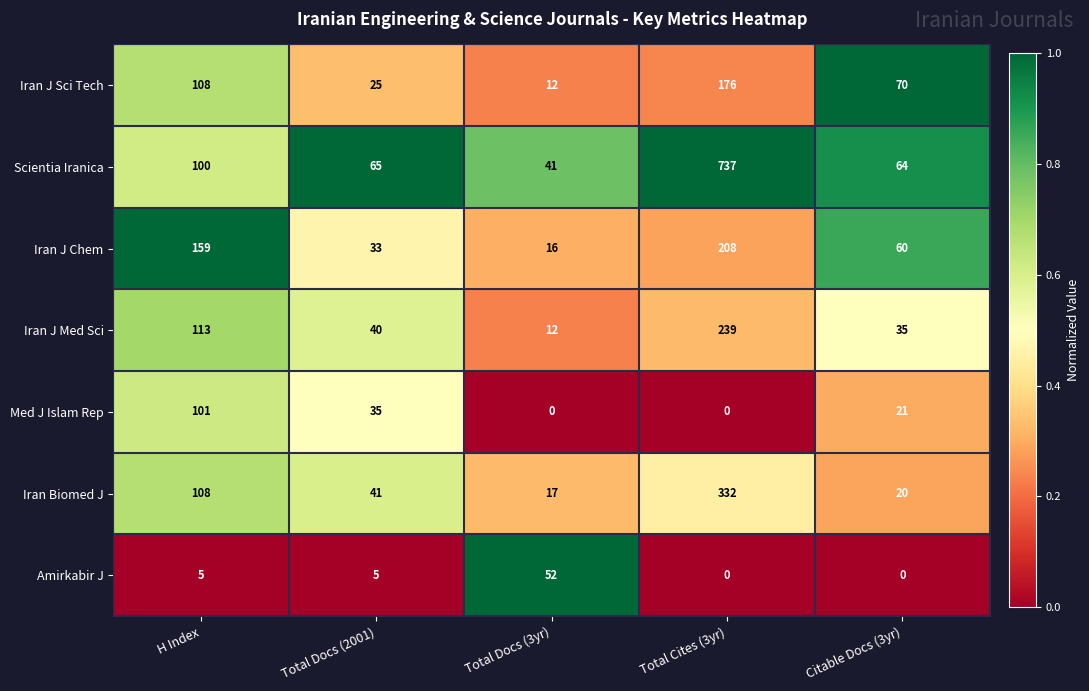

At which category is the sum across all series the highest?

Total Cites (3yr)